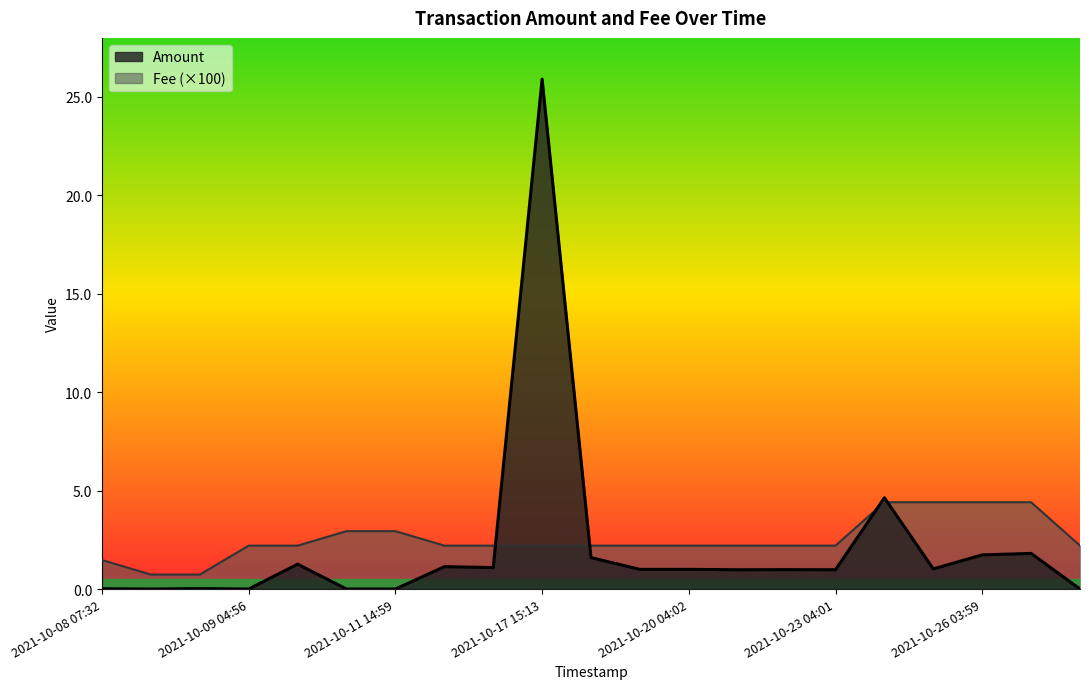

Between 2021-10-23 04:01 and 2021-10-26 03:59, which series saw the biggest shift?

Fee